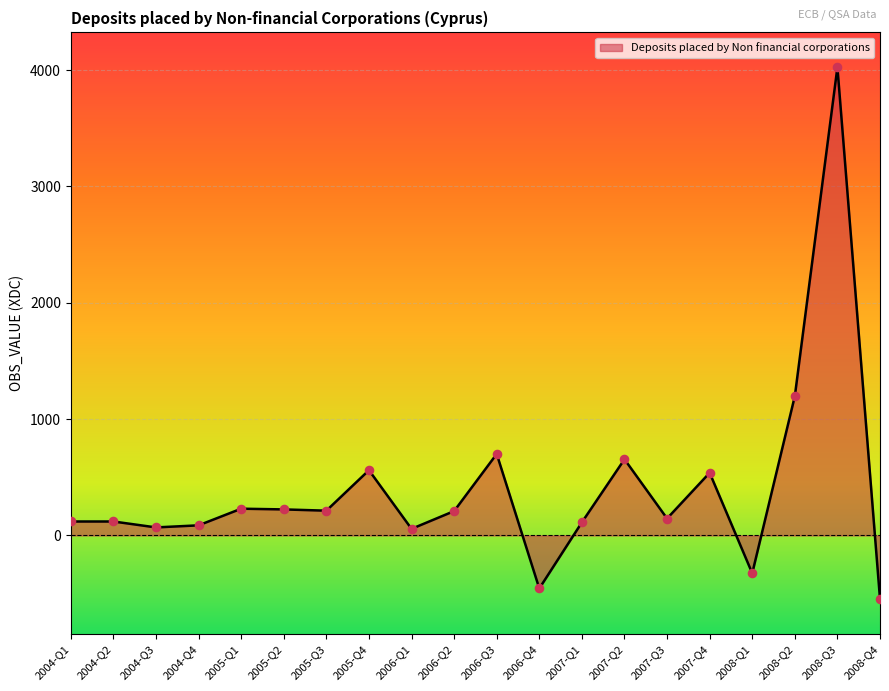

Approximately how many times larger is the value at 2004-Q2 compared to 2006-Q1?

2.1